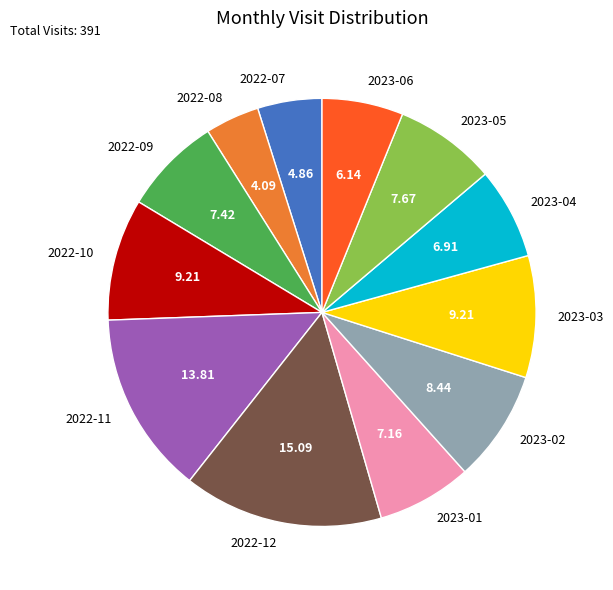

Which has a higher value, 2022-07 or 2023-05?

2023-05